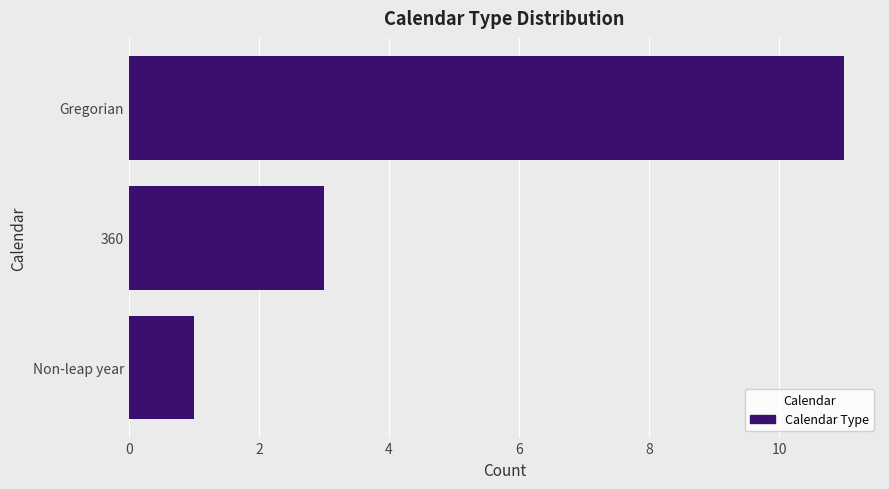

What is the average value?

5